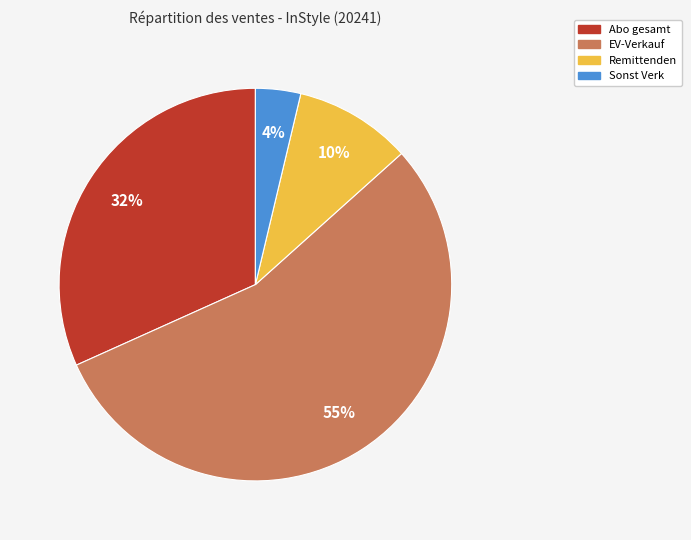

Count the number of slices in the pie.

4